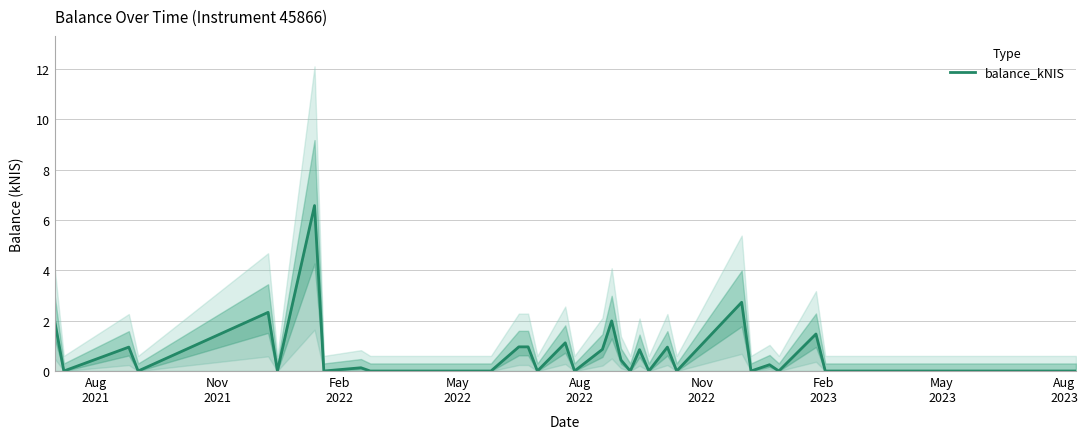

What is the average value?

0.8